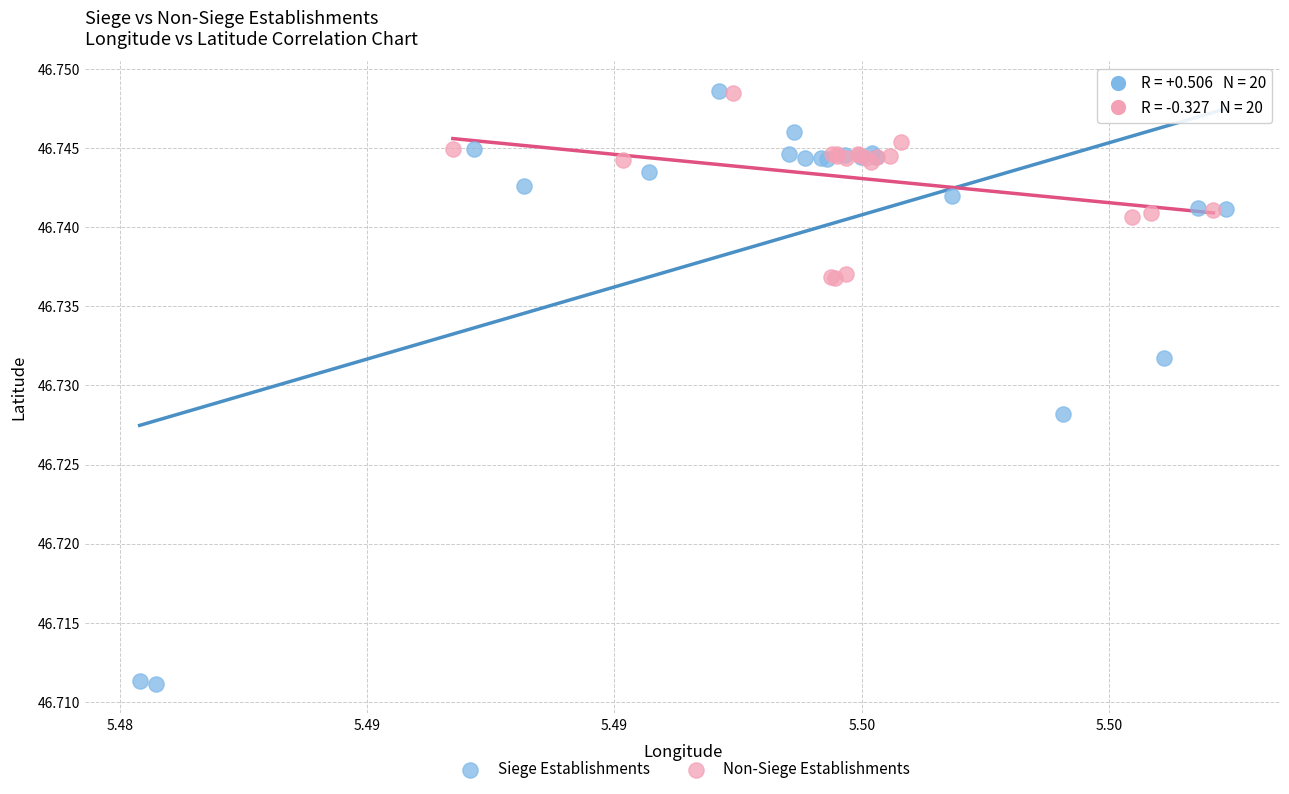

What are all the series names shown in the legend?

Siege Establishments, Non-Siege Establishments